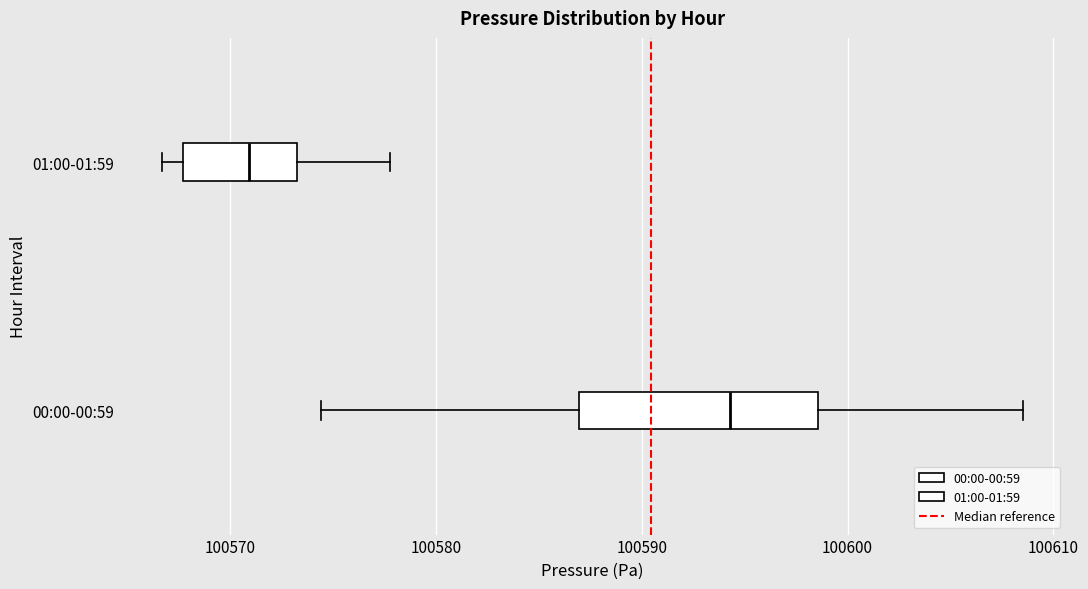

Which box's median line is the furthest to the left?

01:00-01:59